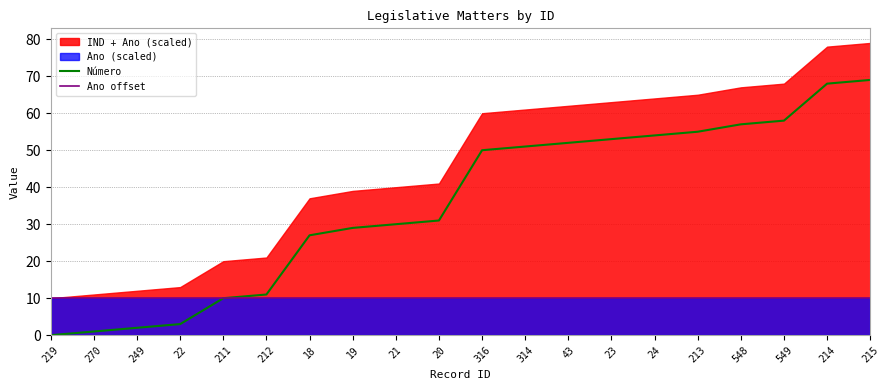

How many positive values does the Número series have?

19